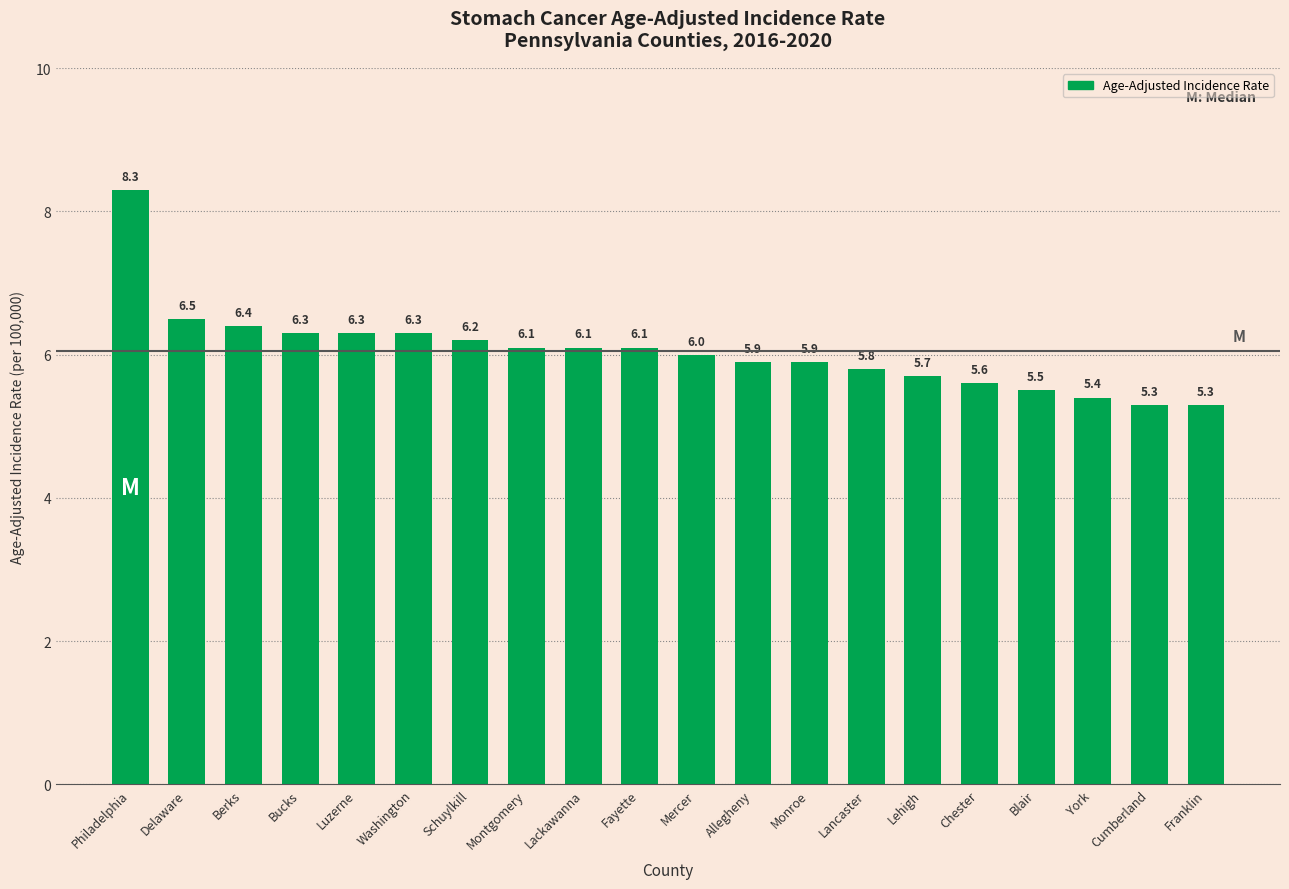

How many data points are less than 6?

9